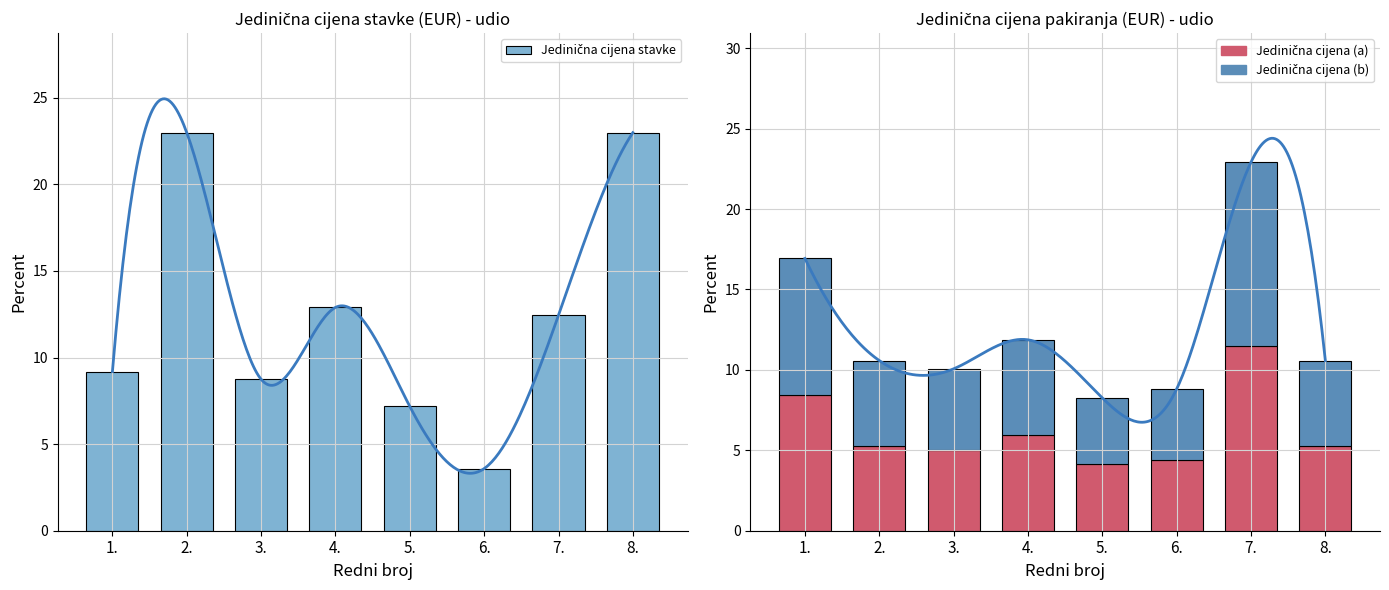

At which category is the sum across all series the highest?

7.